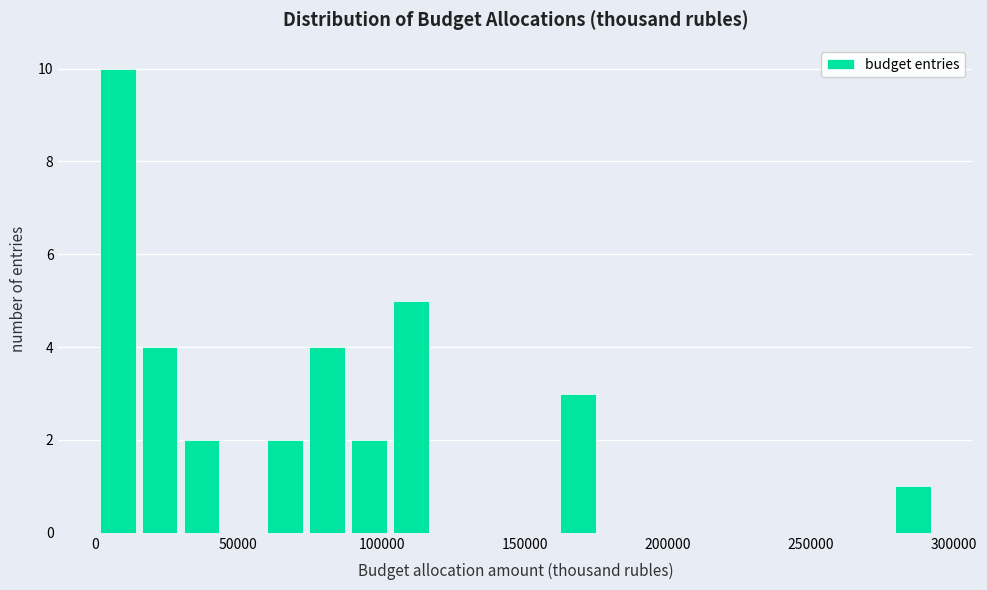

Around what value on the x-axis is the tallest bar? Give the approximate position of its centre, as read against the axis.

10000